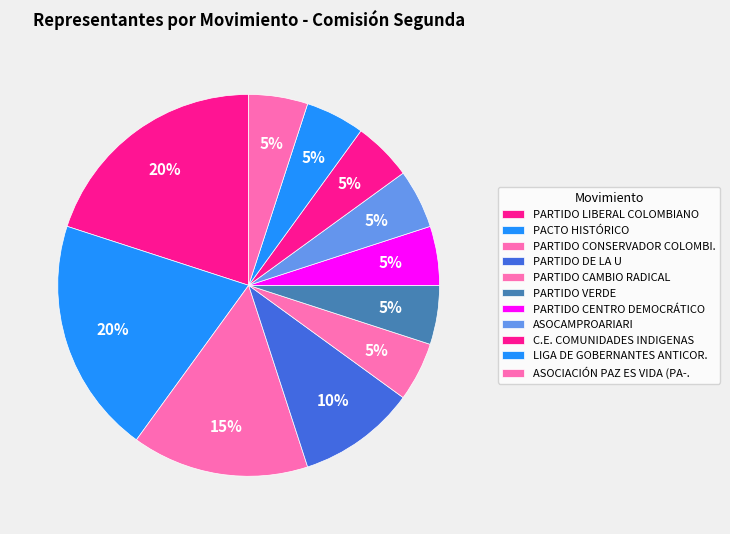

How many slices are in this pie chart?

11